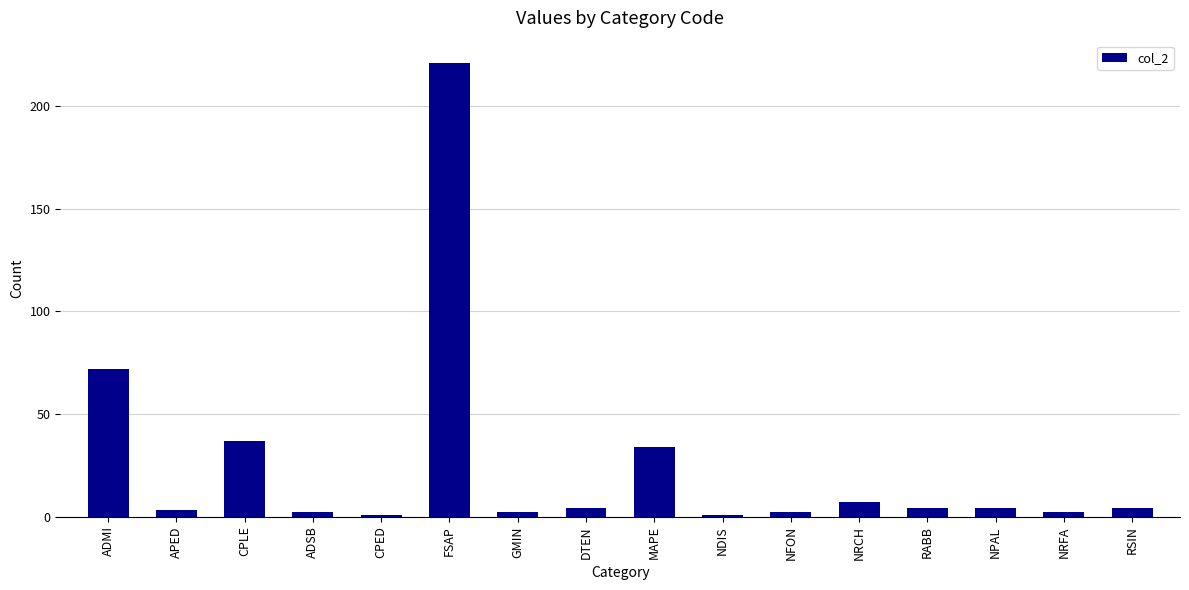

Reading right to left, extract all data points from this chart.

RSIN=4	NRFA=2	NPAL=4	RABB=4	NRCH=7	NFON=2	NDIS=1	MAPE=34	DTEN=4	GMIN=2	FSAP=221	CPED=1	ADSB=2	CPLE=37	APED=3	ADMI=72